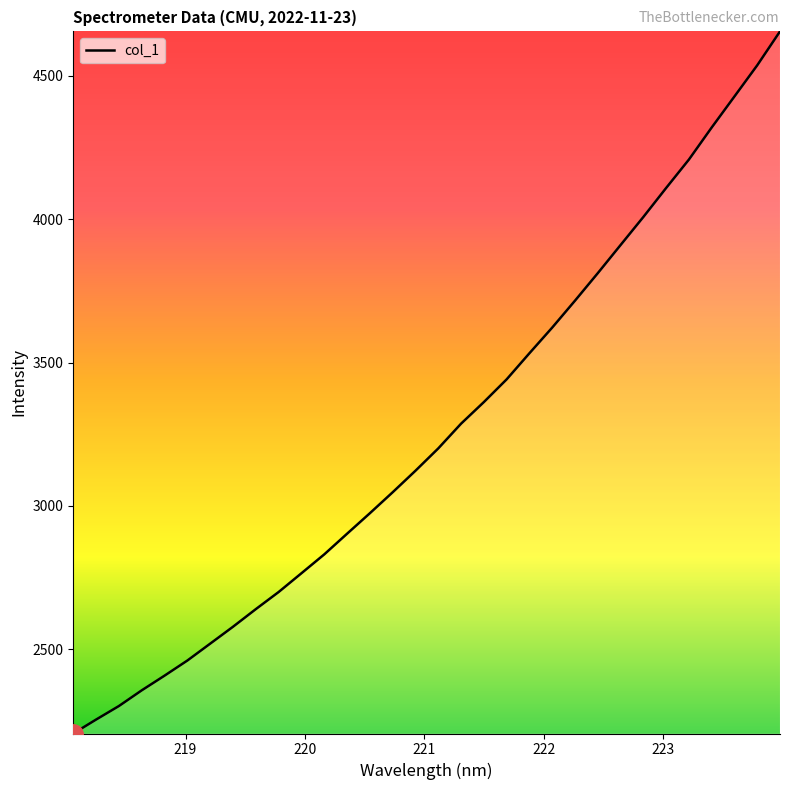

What is the difference between the maximum and minimum values?

2448.1